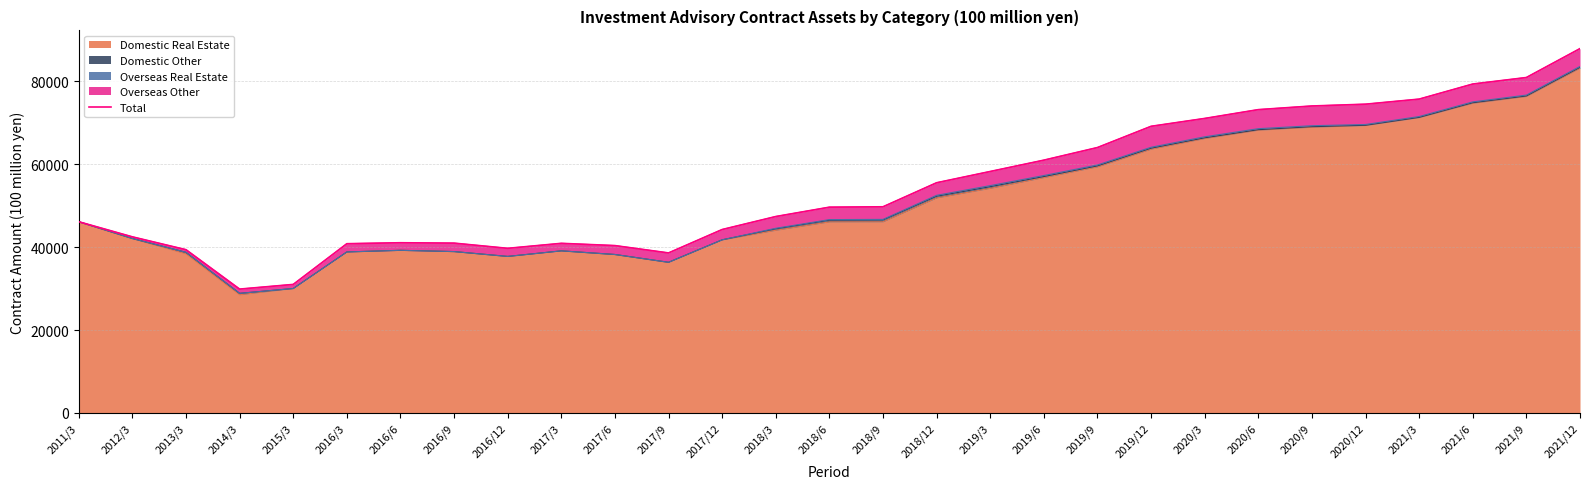

The value of Domestic Real Estate at 2017/3 is 39120.9. True or false?

True